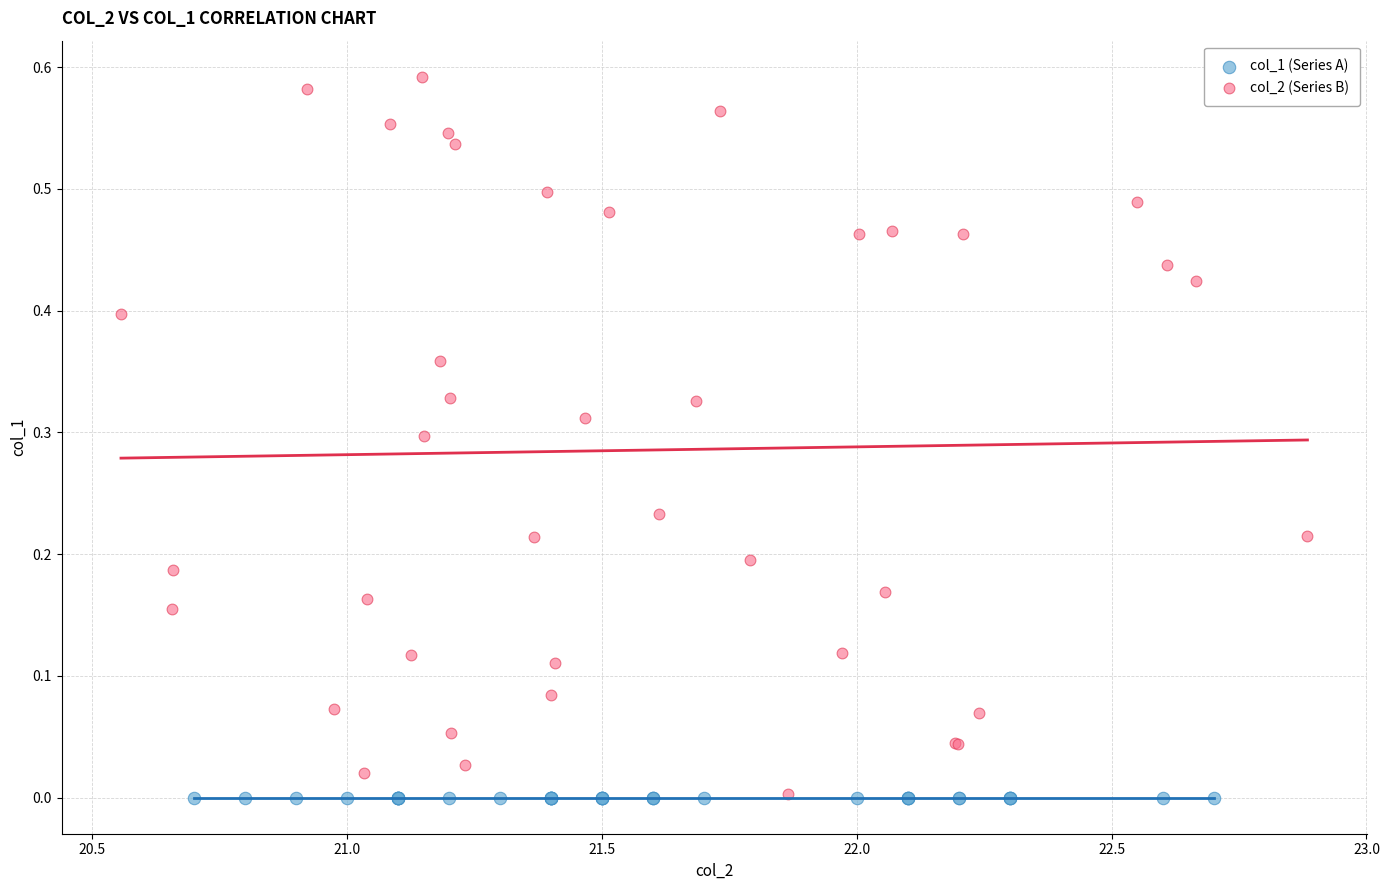

What are all the series names shown in the legend?

col_1 (Series A), col_2 (Series B)